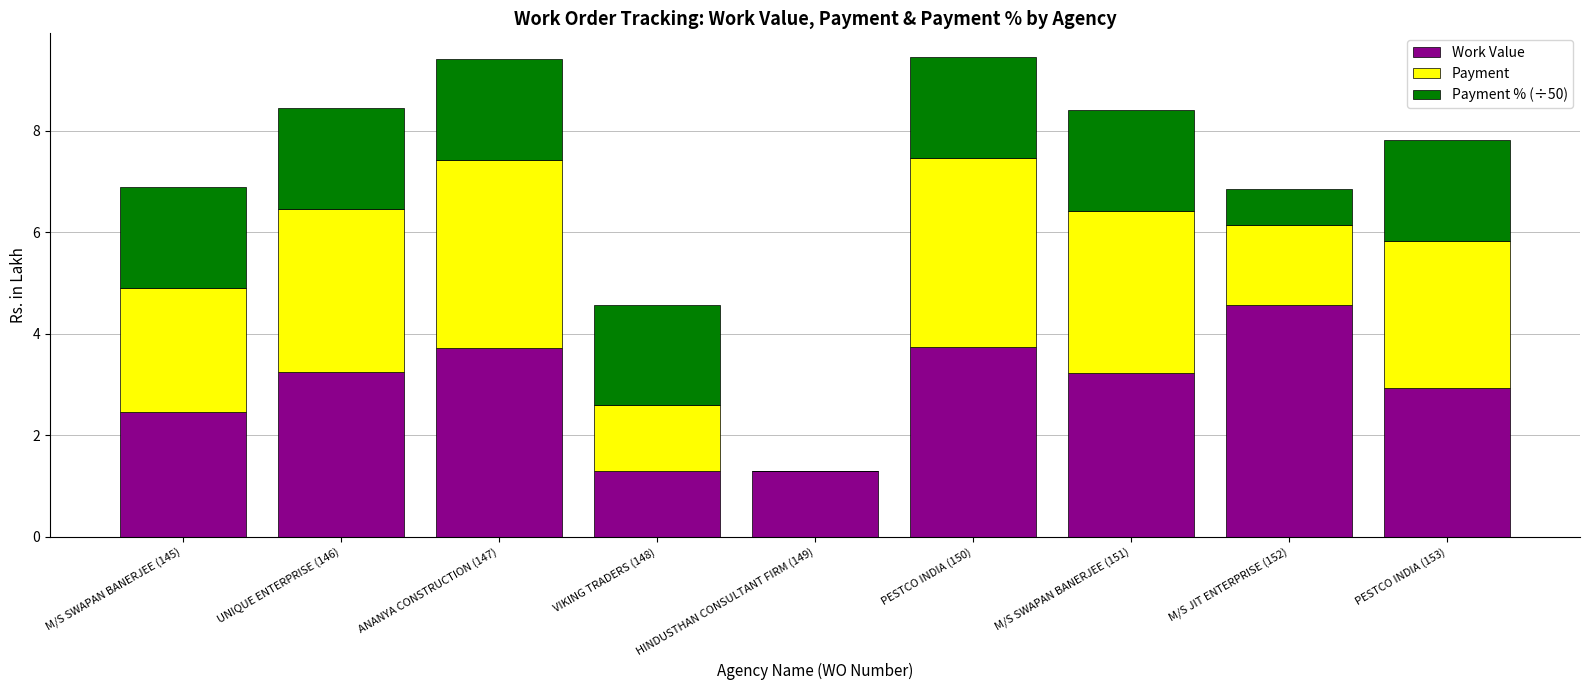

What is the sum of all Work Value values?

26.5